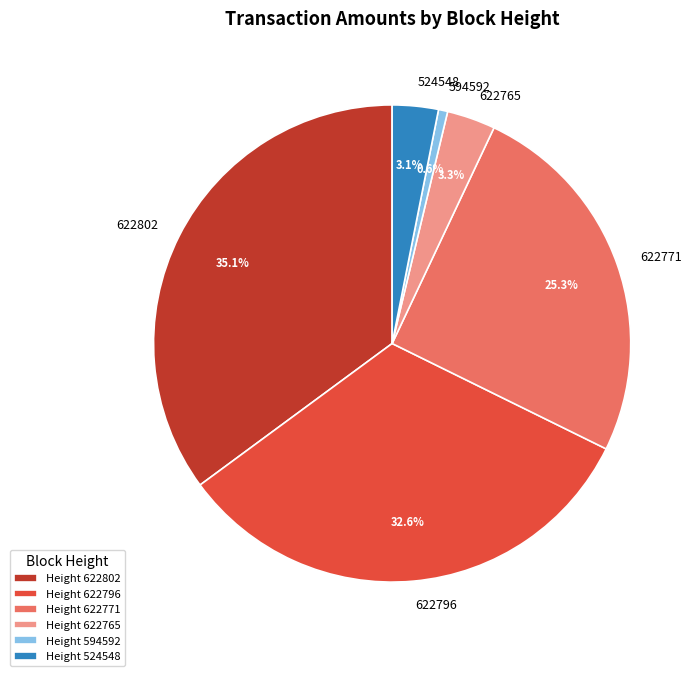

What percentage is NOT represented by 622802?

64.9%